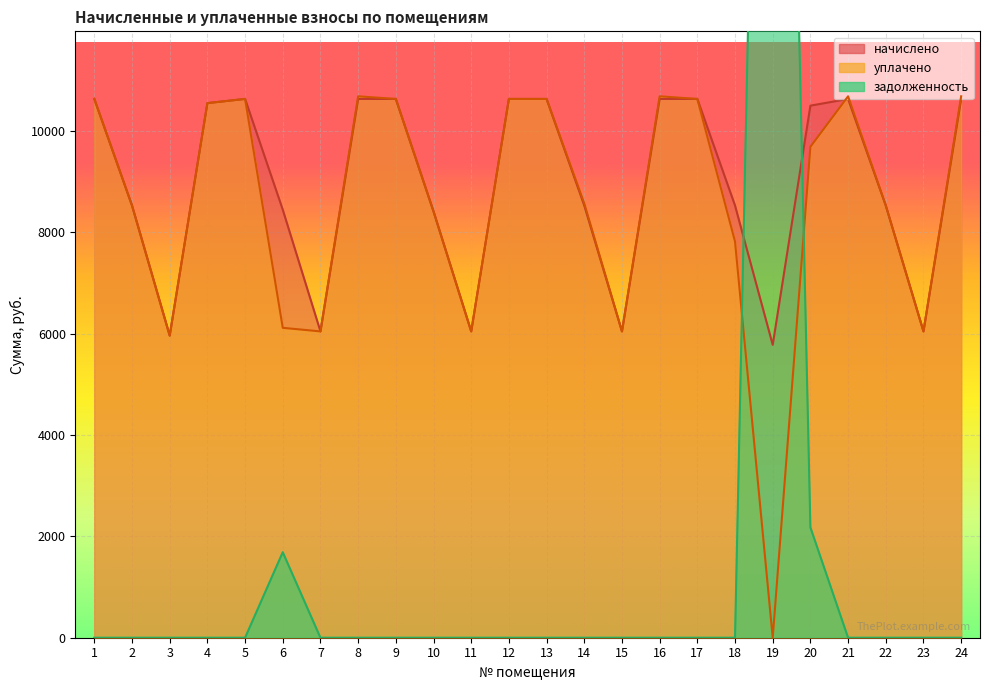

At 10, list the series in order from smallest to largest.

задолженность, начислено, уплачено